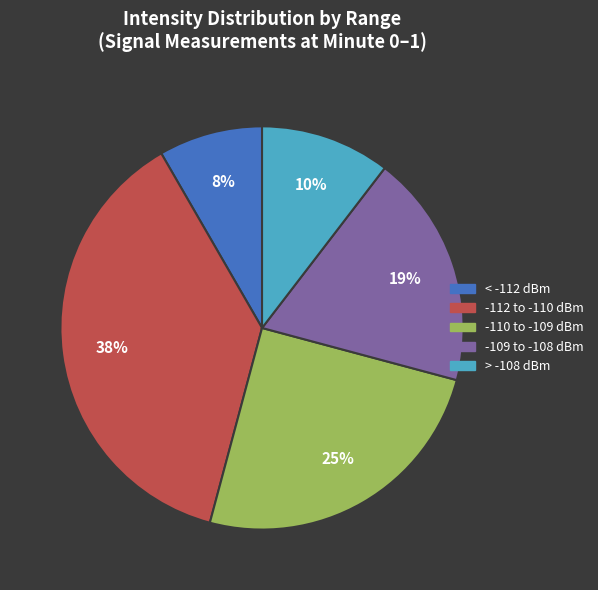

True or false: -109 to -108 dBm accounts for 19% of the total.

True